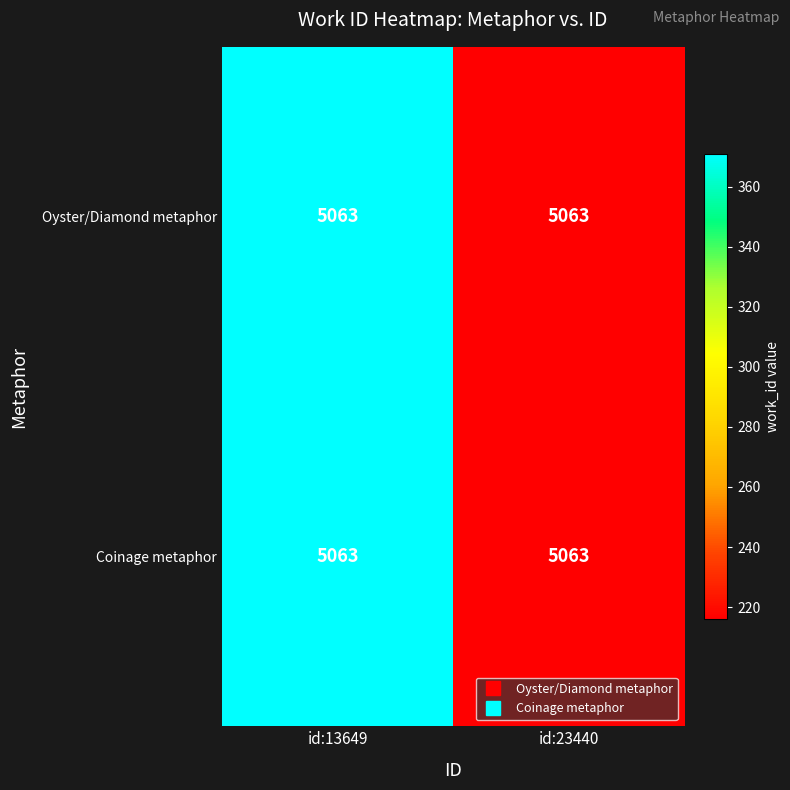

At which label does Coinage metaphor first exceed 370?

id:13649